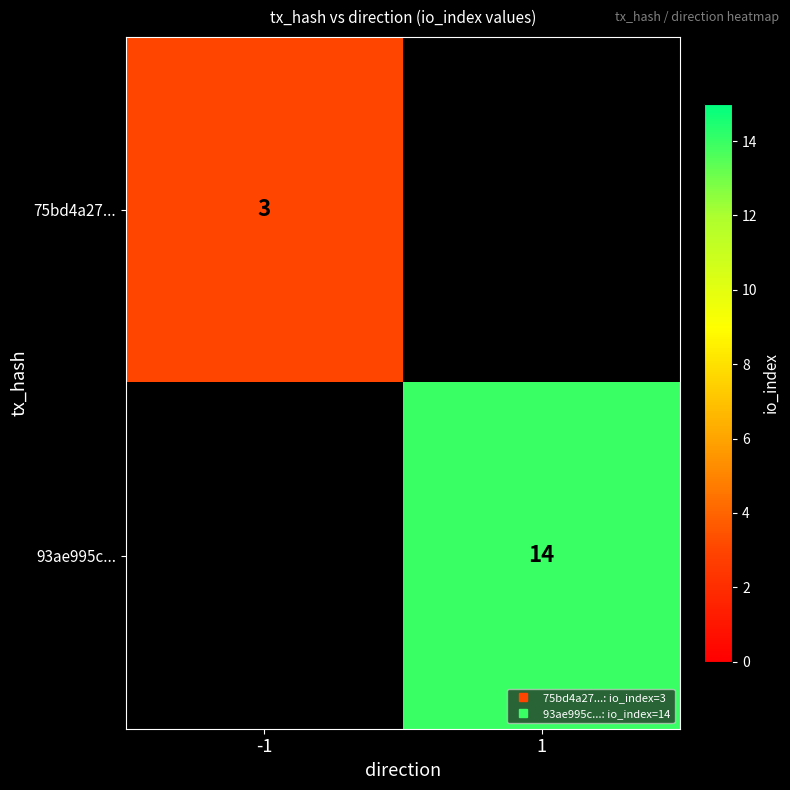

Which series has the largest range (max minus min)?

75bd4a27...